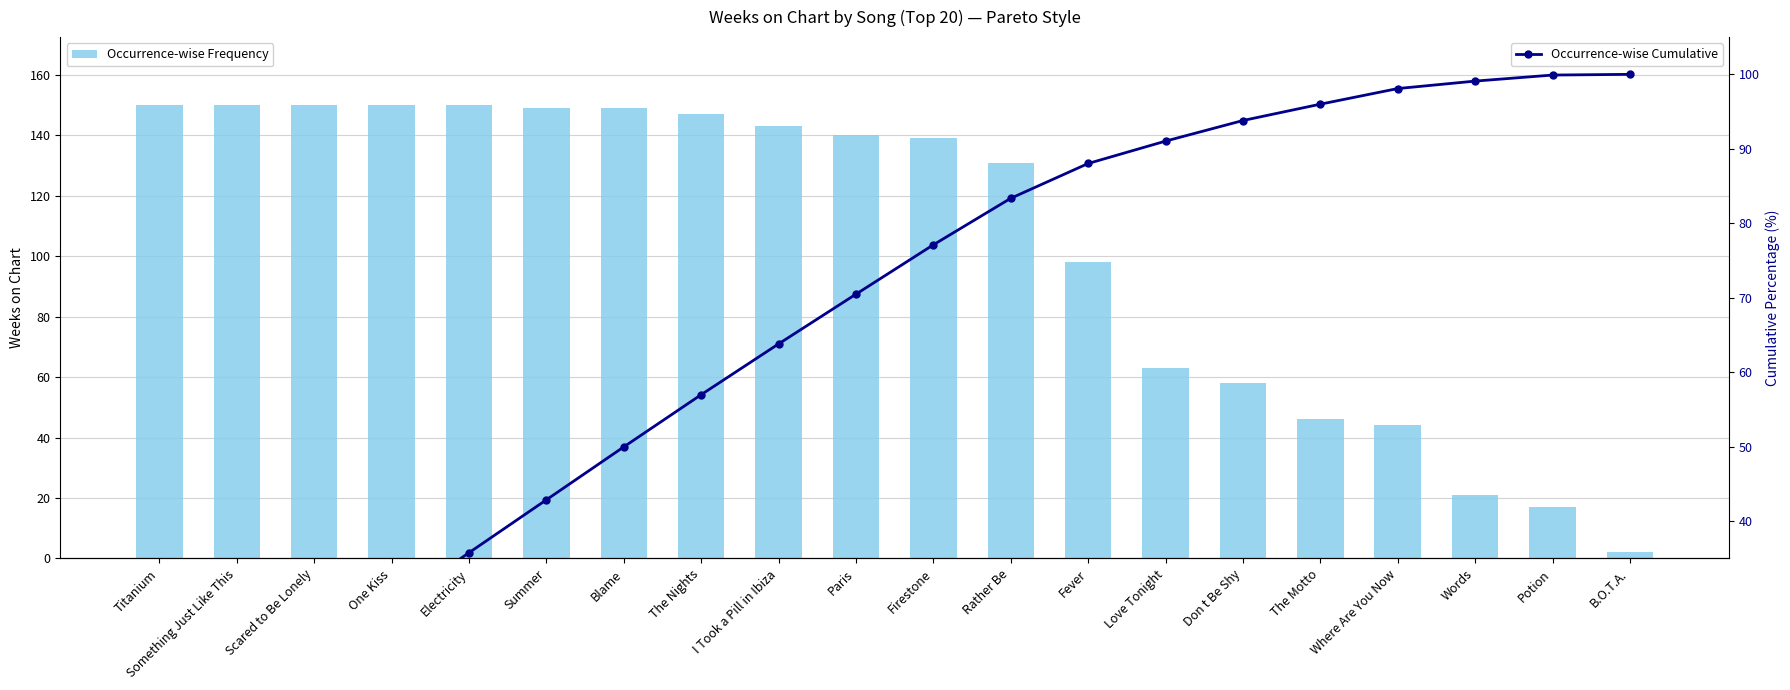

The value of Occurrence-wise Frequency at Where Are You Now is 62.8. True or false?

False